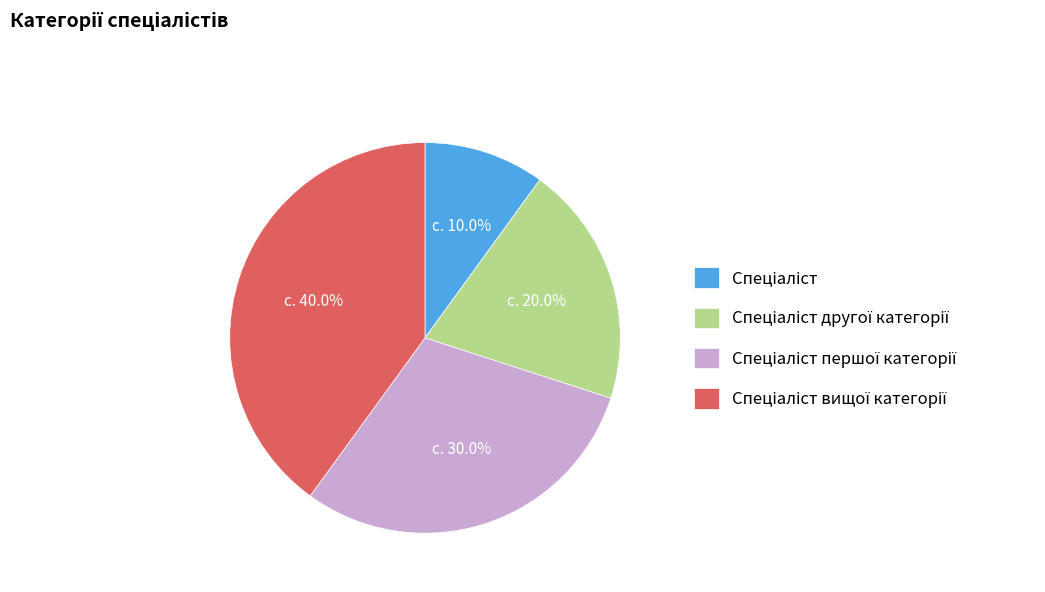

To the nearest percent, what is the average slice percentage?

25%